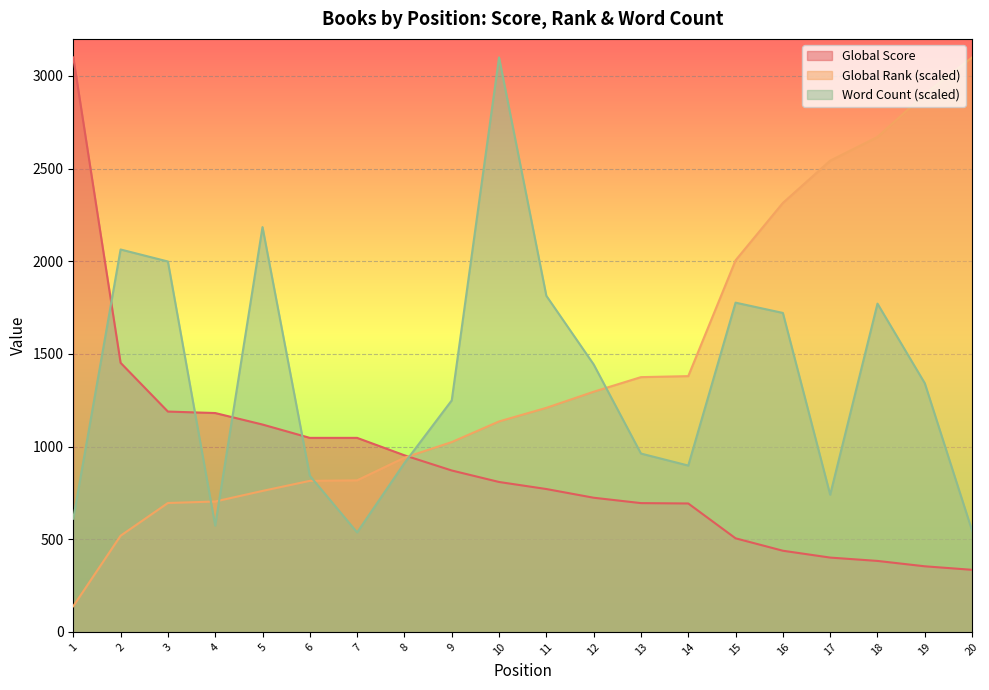

The Global Rank series shows 2005.1 at 15. True or false?

True